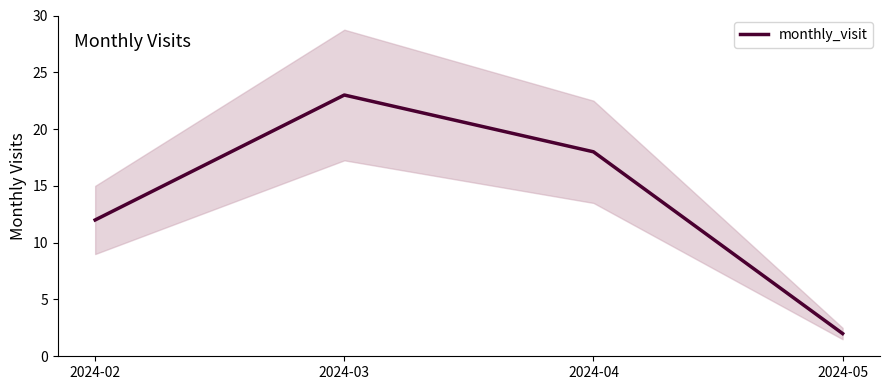

Where is the data nearest to the value 12?

2024-02